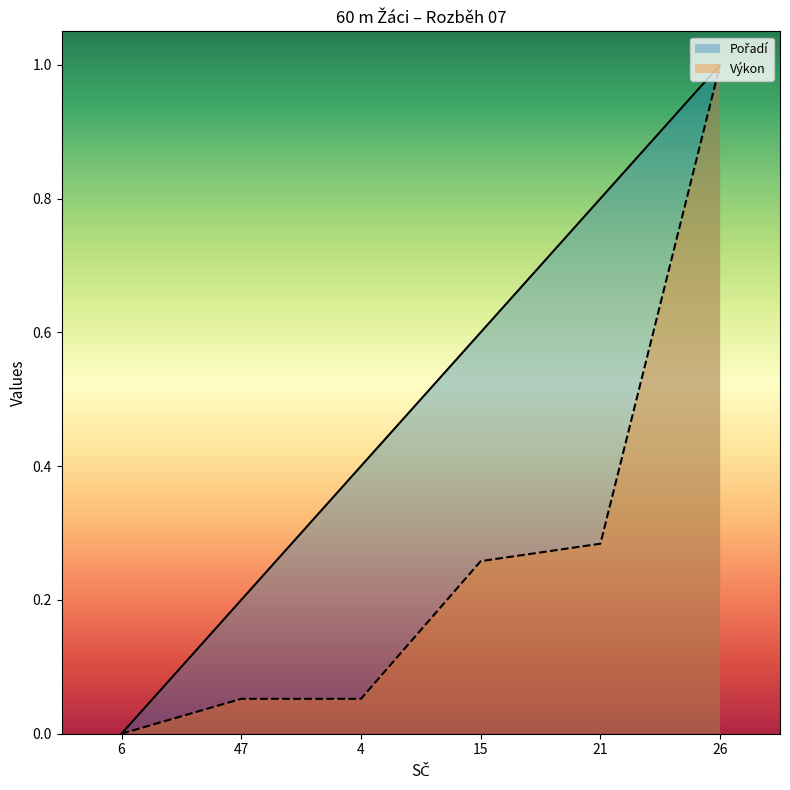

At which label is Výkon closest to 0?

6